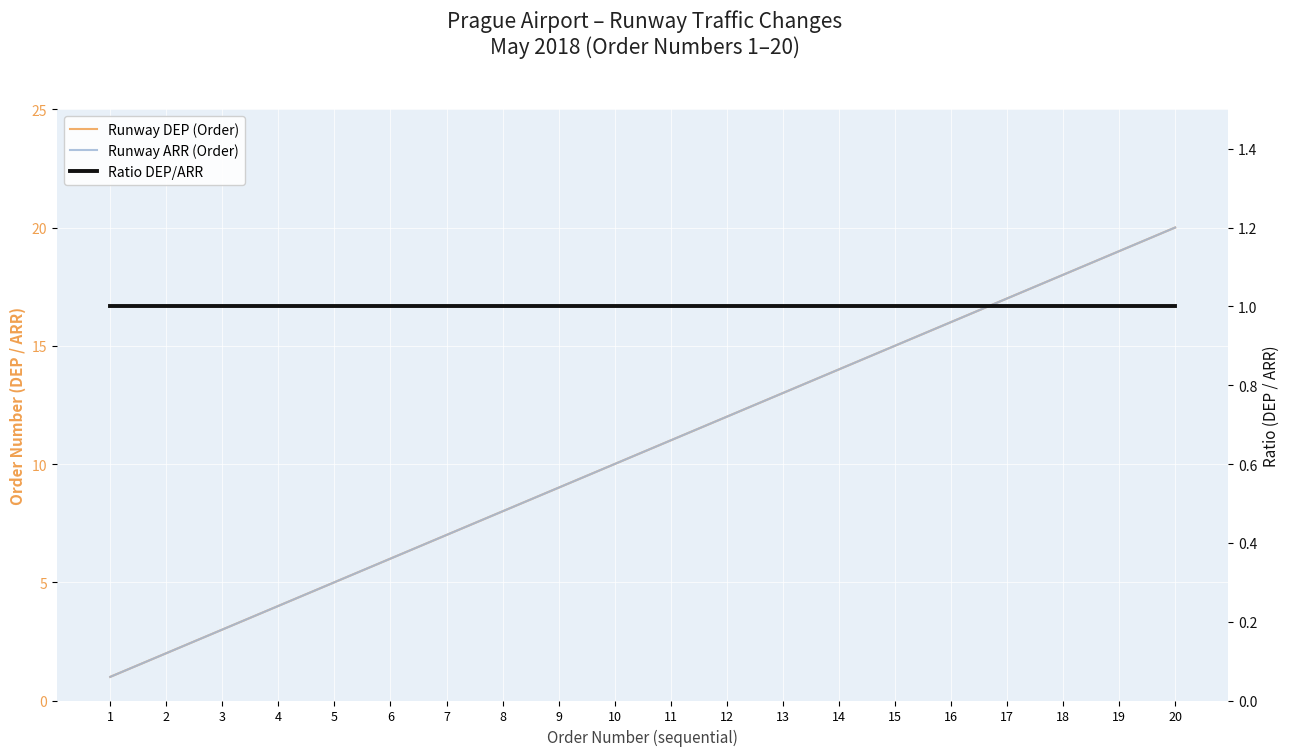

At which category is the sum across all series the highest?

20